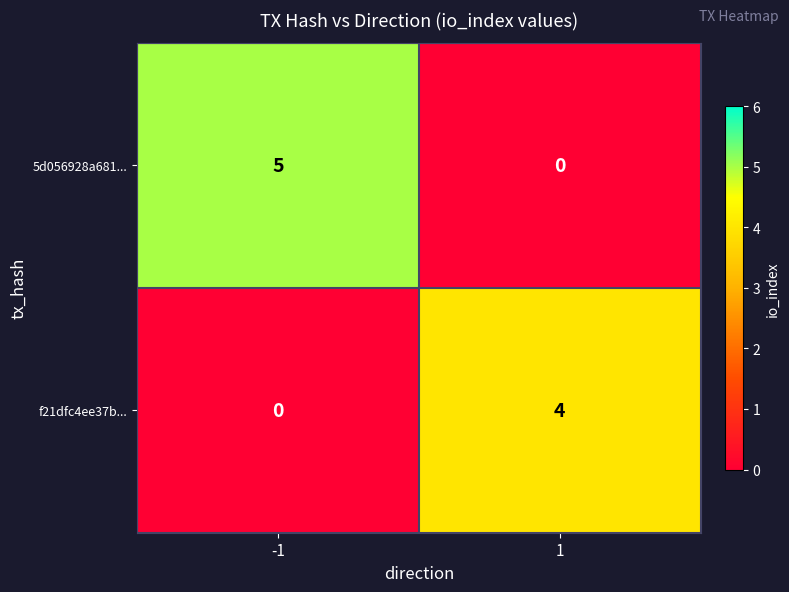

Reading left to right, transcribe all the data shown in this chart.

5d056928a681...: 5	0
f21dfc4ee37b...: 0	4